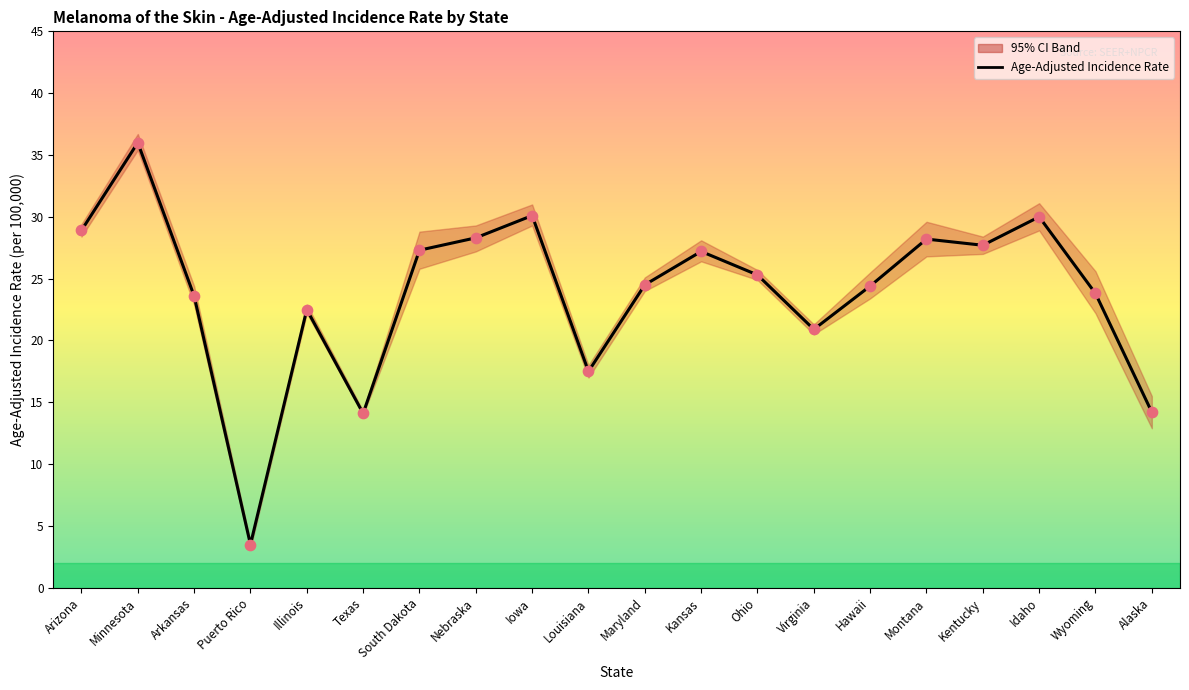

What is the change in value from Arkansas to Hawaii?

+0.8